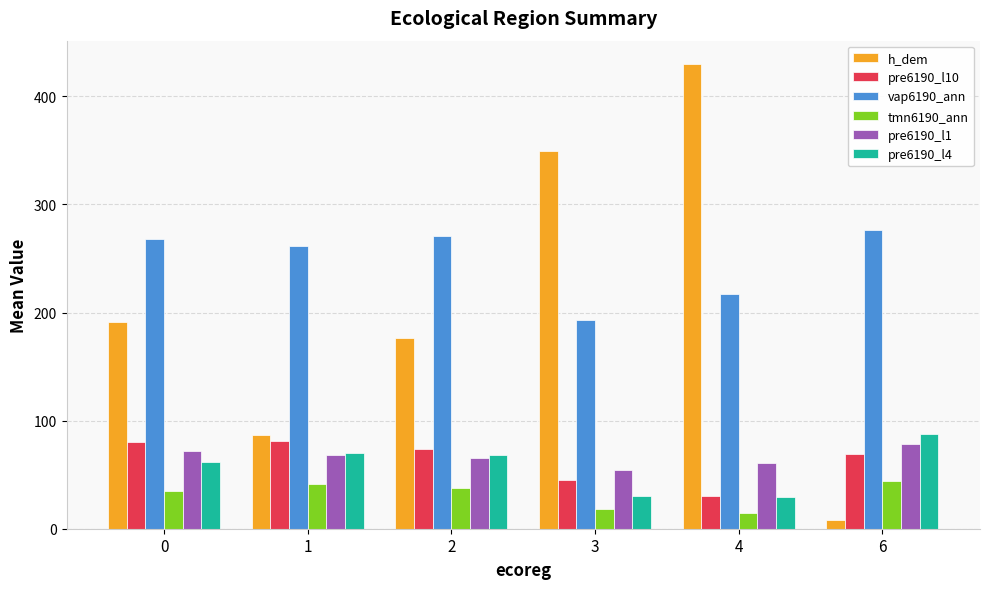

What is the maximum value shown in the chart?

430